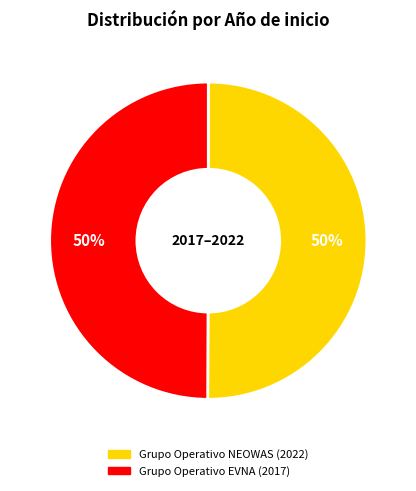

Is it true that Grupo Operativo NEOWAS is 50% of the pie?

True